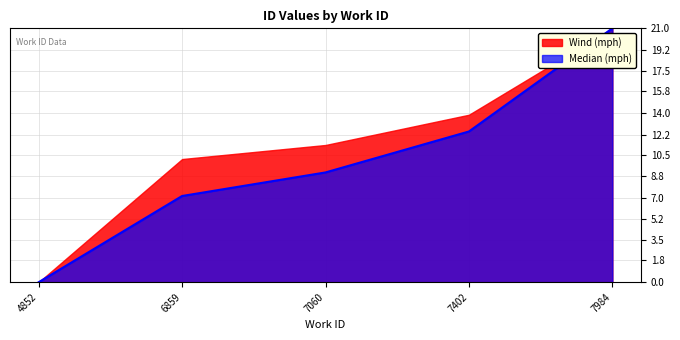

Rank the categories by value from highest to lowest.

7984, 7402, 7060, 6859, 4852